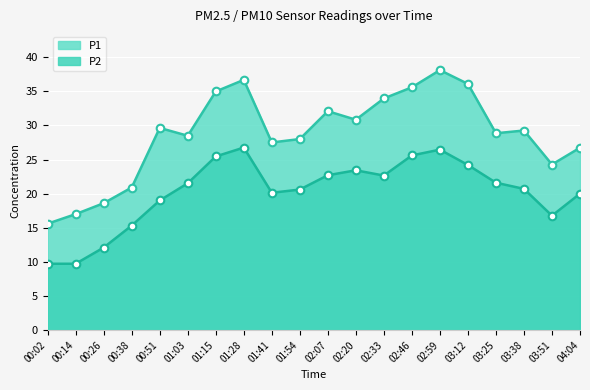

Which series has the widest spread of Y values?

P1